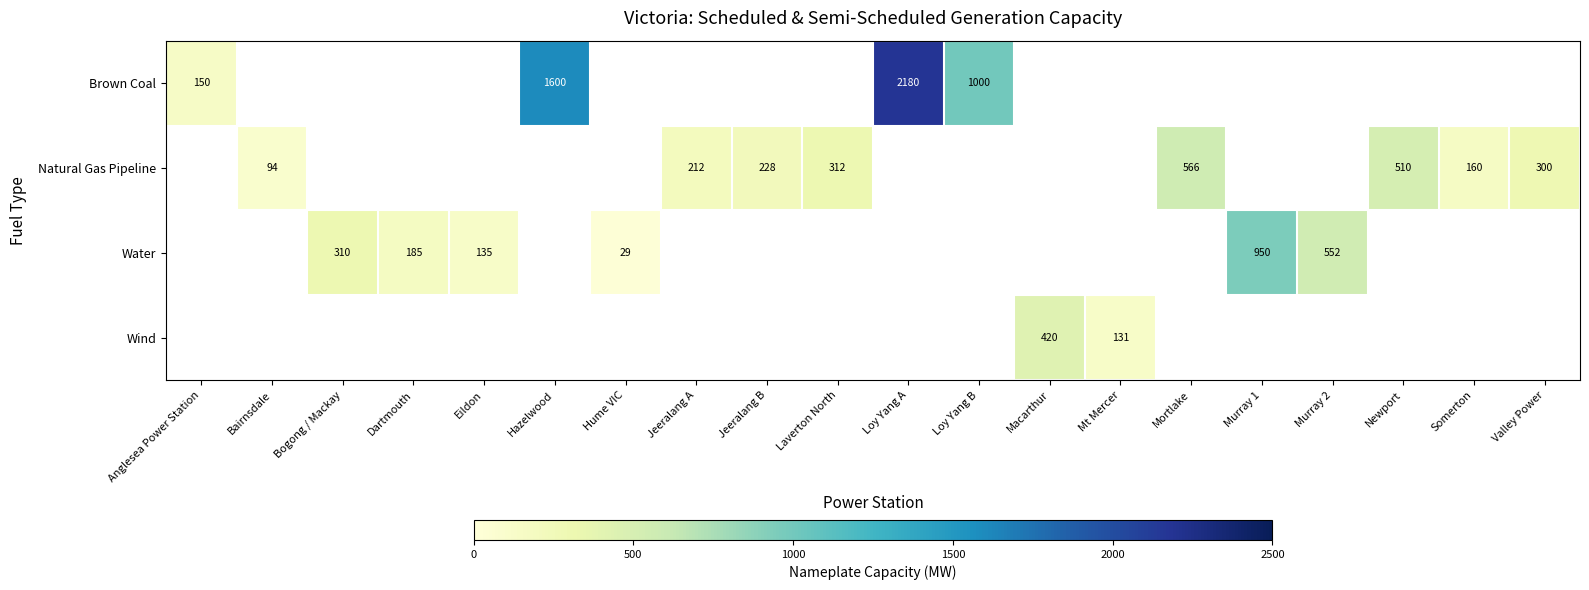

The value of Water at Hume VIC is 48. True or false?

False